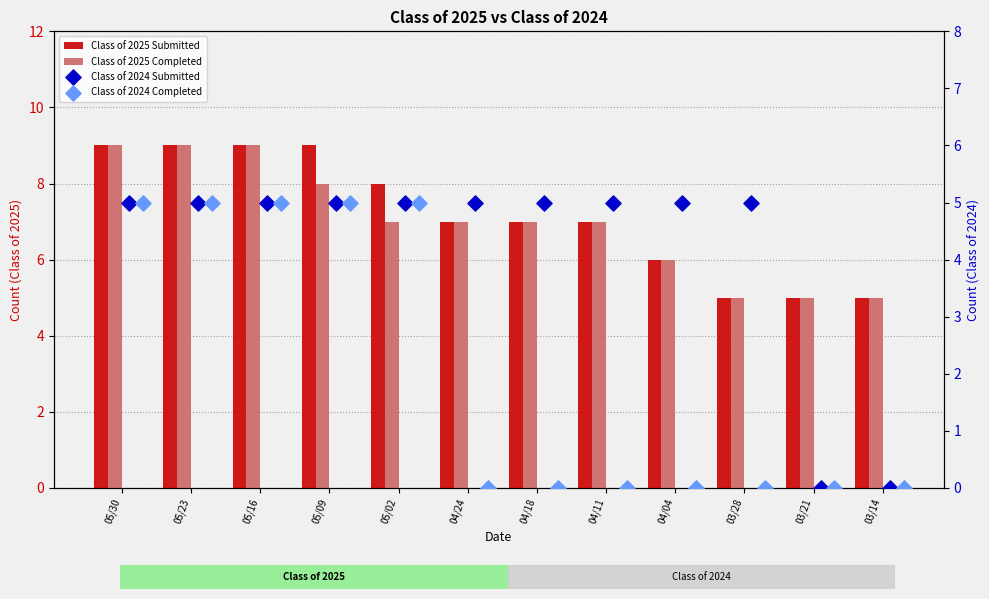

Which series has the largest total across all categories?

Class of 2025 Submitted